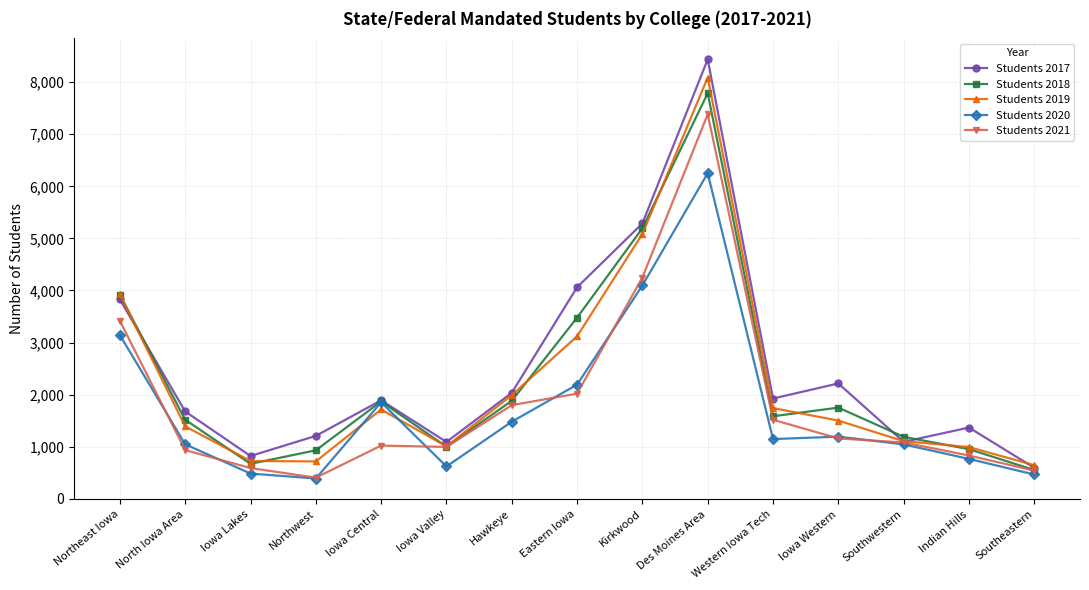

How many interior local peaks does the Students 2018 series have?

3